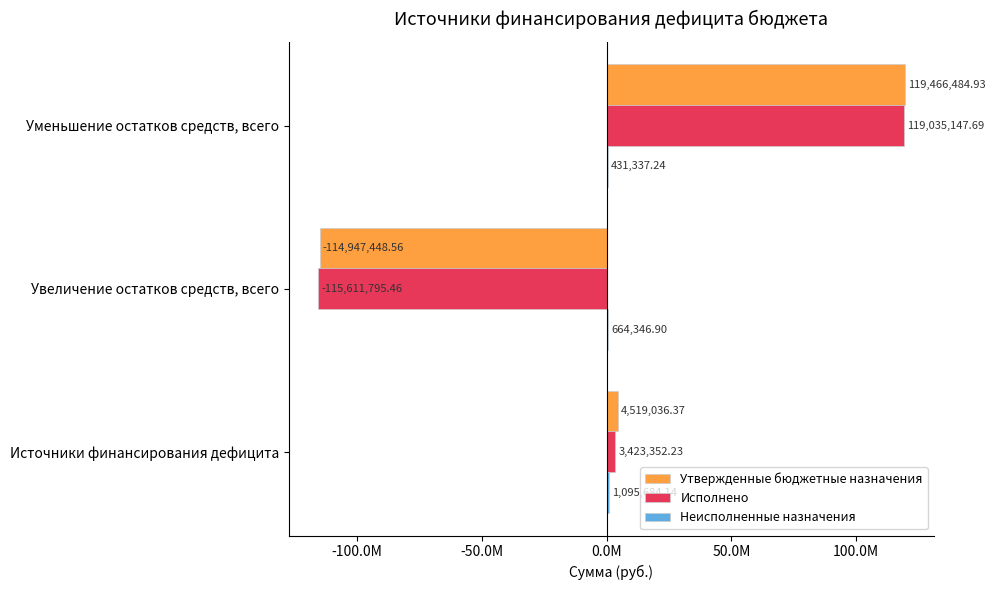

At how many categories does at least one series exceed 25547162?

1